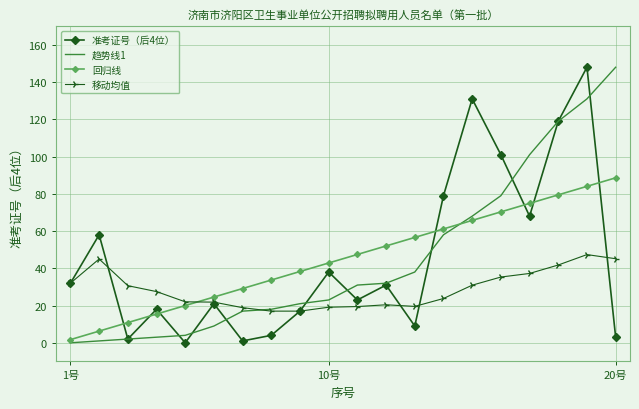

How many intersections are there between 回归线 and 移动均值?

1